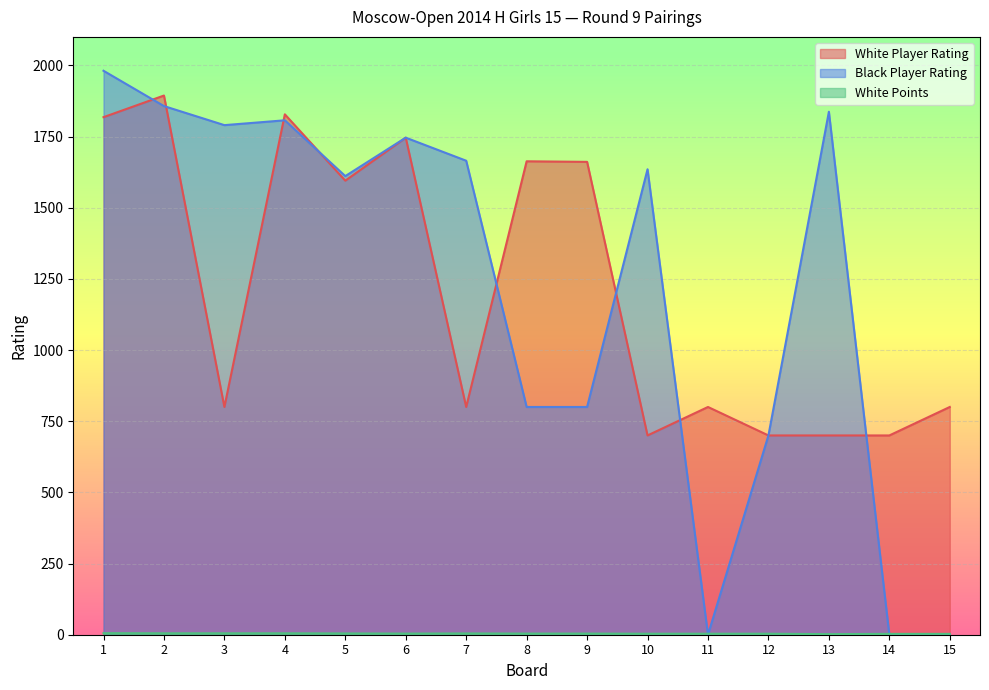

What is the spread (max minus min) of values at 9?

1657.0